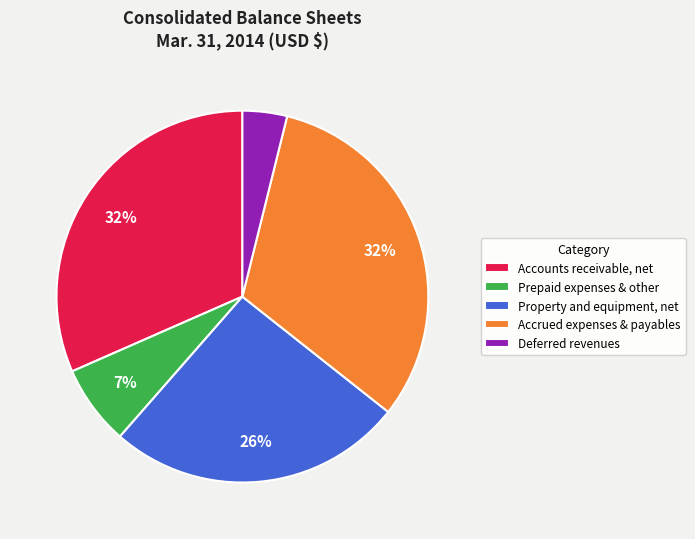

True or false: Accounts receivable, net accounts for 26% of the total.

False